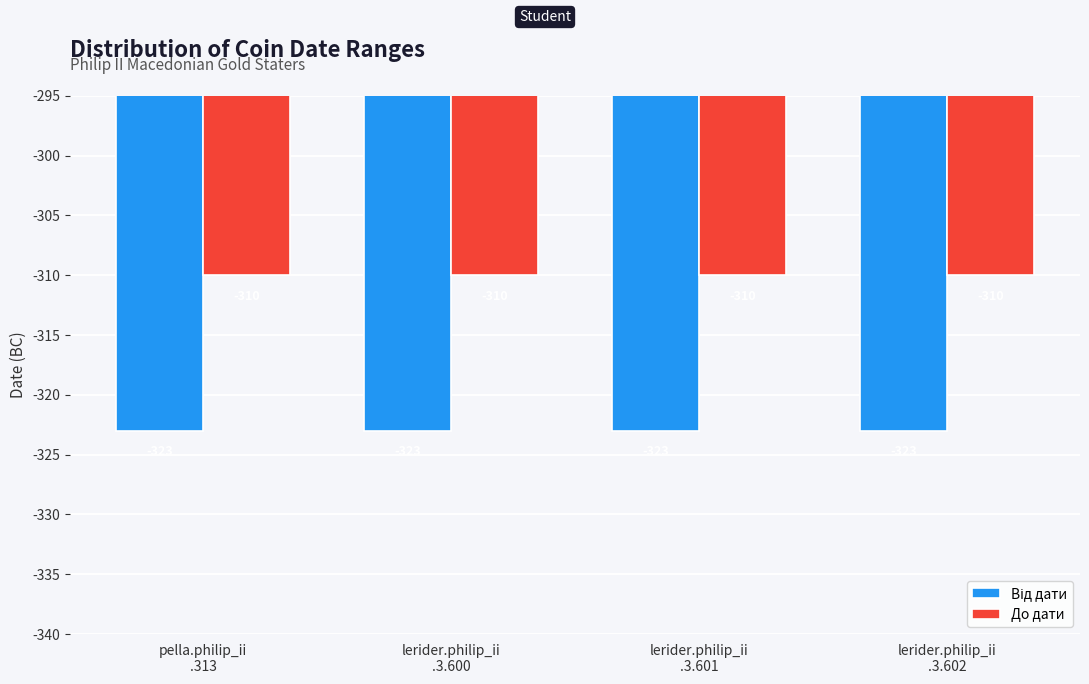

What is the greatest value displayed?

-310